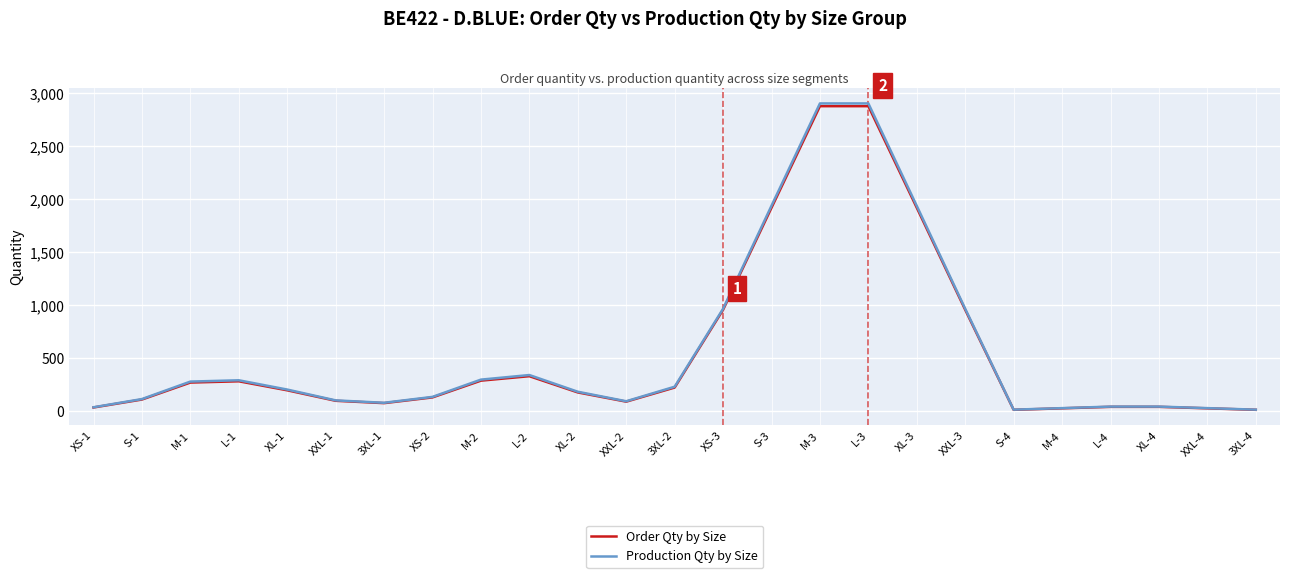

The value of Production Qty by Size at XL-2 is 184.3. True or false?

True